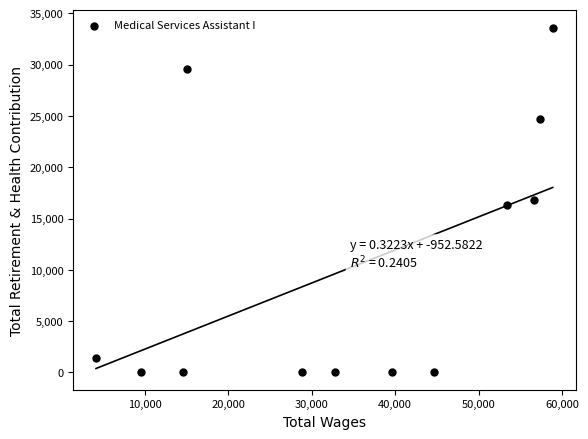

What is the average Y value?

10201